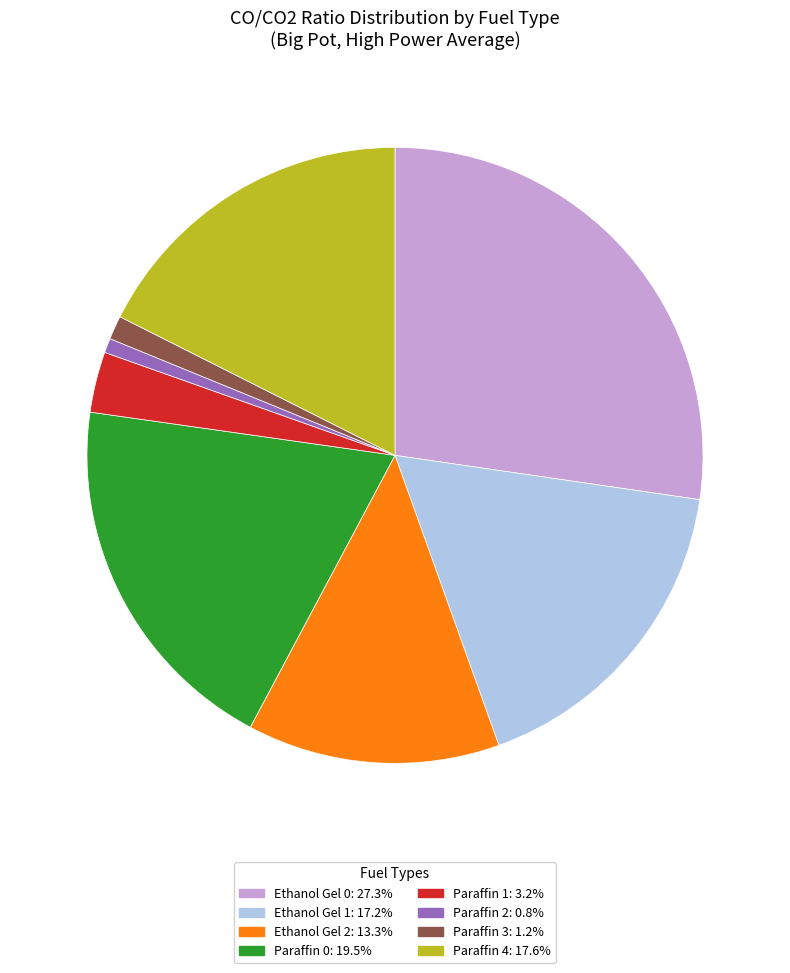

Combined, do Paraffin 3: 1.2% and Ethanol Gel 0: 27.3% account for over 50%?

No